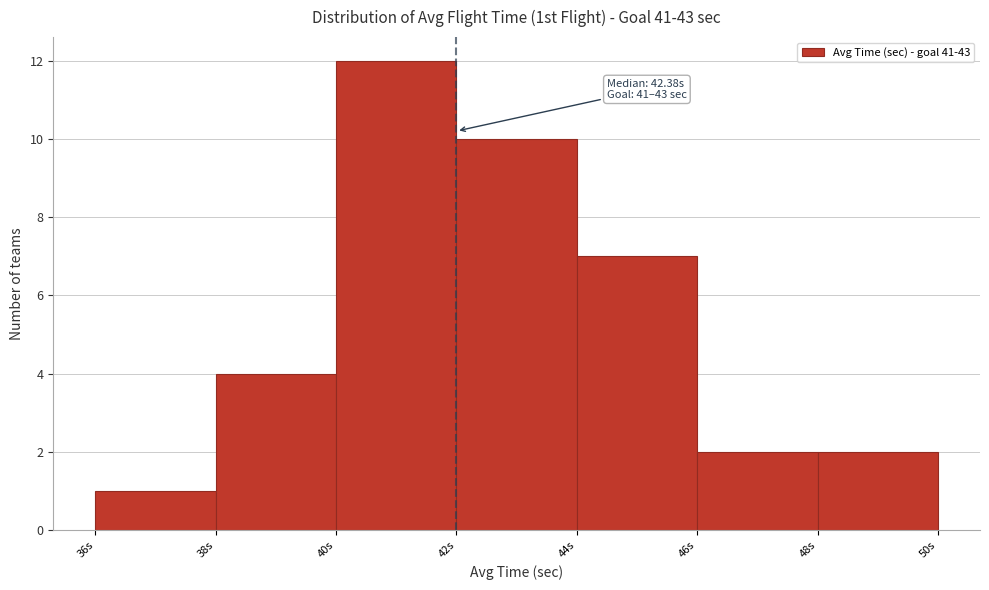

Which range on the x-axis has the tallest bar?

40 to 42